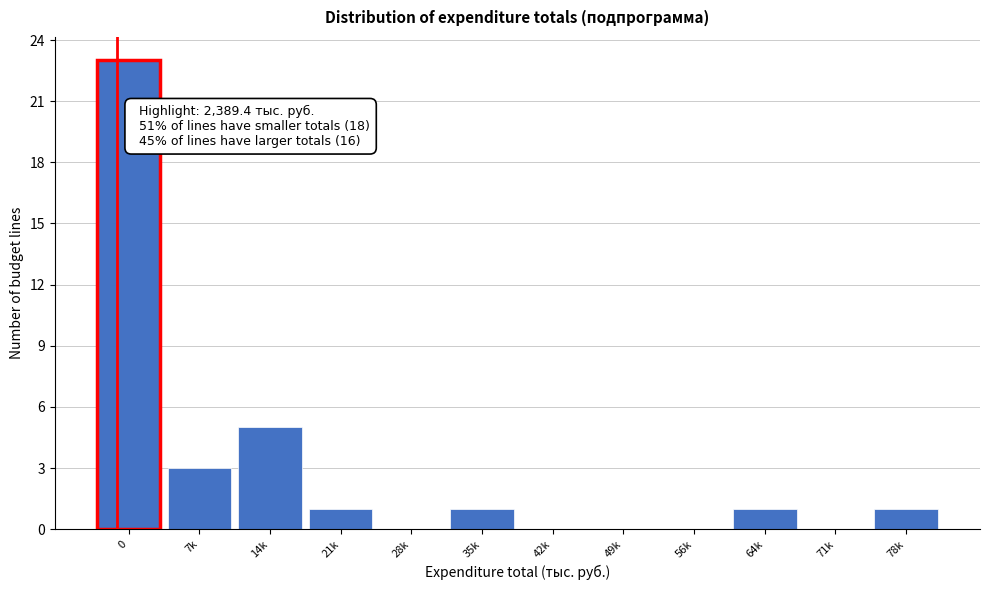

Reading left to right, list all the values displayed in this chart.

0=23	7k=3	14k=5	21k=1	28k=0	35k=1	42k=0	49k=0	56k=0	64k=1	71k=0	78k=1